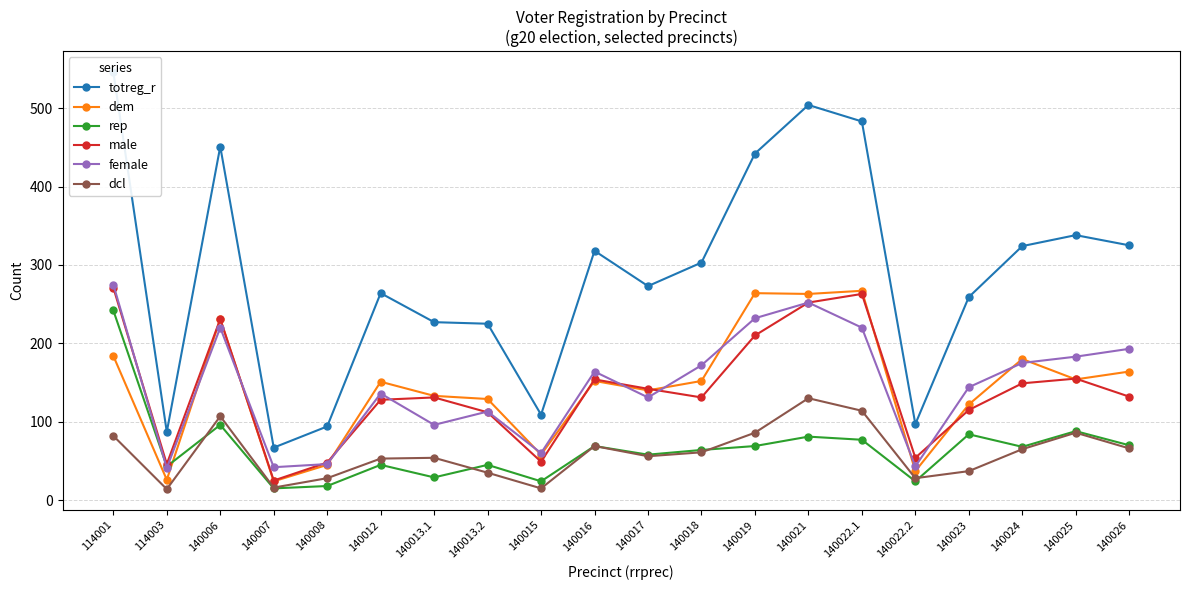

Reading right to left, extract all data points from this chart.

totreg_r: 140026=325	140025=338	140024=324	140023=259	140022.2=97	140022.1=483	140021=504	140019=442	140018=303	140017=273	140016=318	140015=109	140013.2=225	140013.1=227	140012=264	140008=94	140007=67	140006=451	114003=87	114001=546
dem: 140026=164	140025=154	140024=180	140023=122	140022.2=37	140022.1=267	140021=263	140019=264	140018=152	140017=140	140016=152	140015=58	140013.2=129	140013.1=133	140012=151	140008=45	140007=24	140006=231	114003=26	114001=184
rep: 140026=70	140025=88	140024=68	140023=84	140022.2=24	140022.1=77	140021=81	140019=69	140018=64	140017=58	140016=69	140015=24	140013.2=45	140013.1=29	140012=45	140008=18	140007=15	140006=96	114003=43	114001=242
male: 140026=132	140025=155	140024=149	140023=115	140022.2=54	140022.1=263	140021=252	140019=210	140018=131	140017=142	140016=154	140015=49	140013.2=112	140013.1=131	140012=128	140008=48	140007=25	140006=231	114003=46	114001=271
female: 140026=193	140025=183	140024=175	140023=144	140022.2=43	140022.1=220	140021=252	140019=232	140018=172	140017=131	140016=164	140015=60	140013.2=113	140013.1=96	140012=136	140008=46	140007=42	140006=220	114003=41	114001=275
dcl: 140026=66	140025=86	140024=65	140023=37	140022.2=28	140022.1=114	140021=130	140019=86	140018=61	140017=56	140016=69	140015=15	140013.2=35	140013.1=54	140012=53	140008=28	140007=16	140006=107	114003=14	114001=82